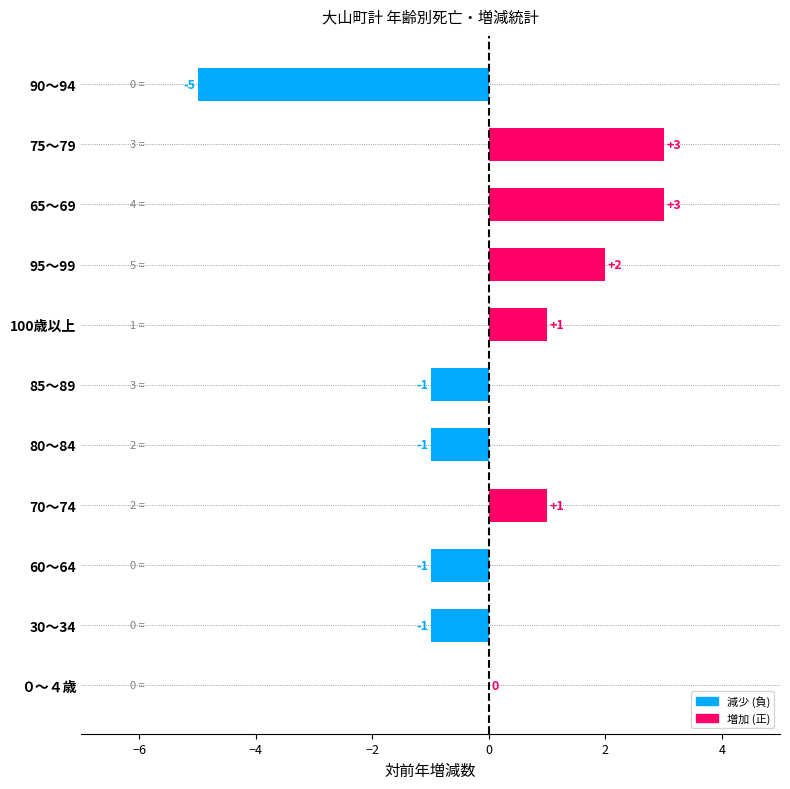

Reading bottom to top, what are all the values shown in this chart?

０～４歳=0	30～34=-1	60～64=-1	70～74=1	80～84=-1	85～89=-1	100歳以上=1	95～99=2	65～69=3	75～79=3	90～94=-5